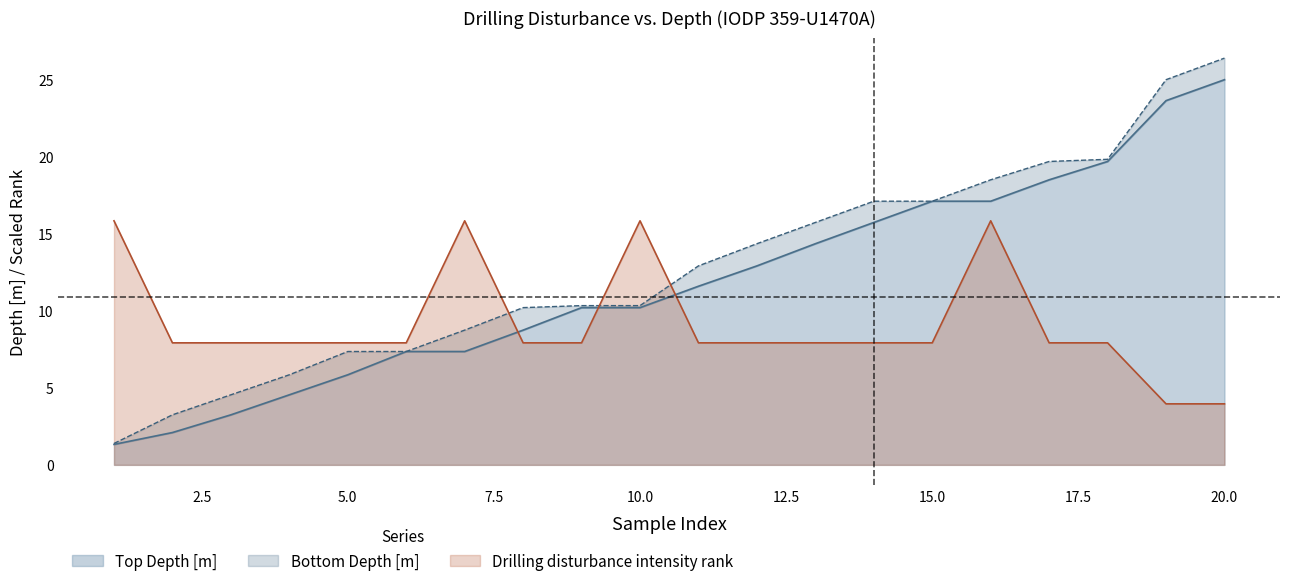

Which series has the largest range (max minus min)?

Bottom Depth [m]